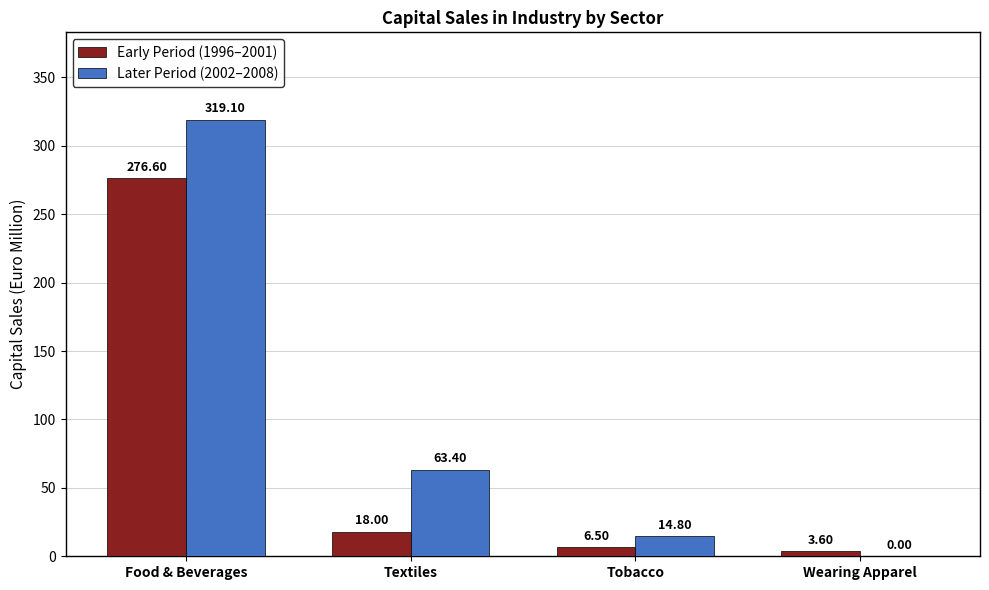

At which category is the sum across all series the highest?

Food & Beverages